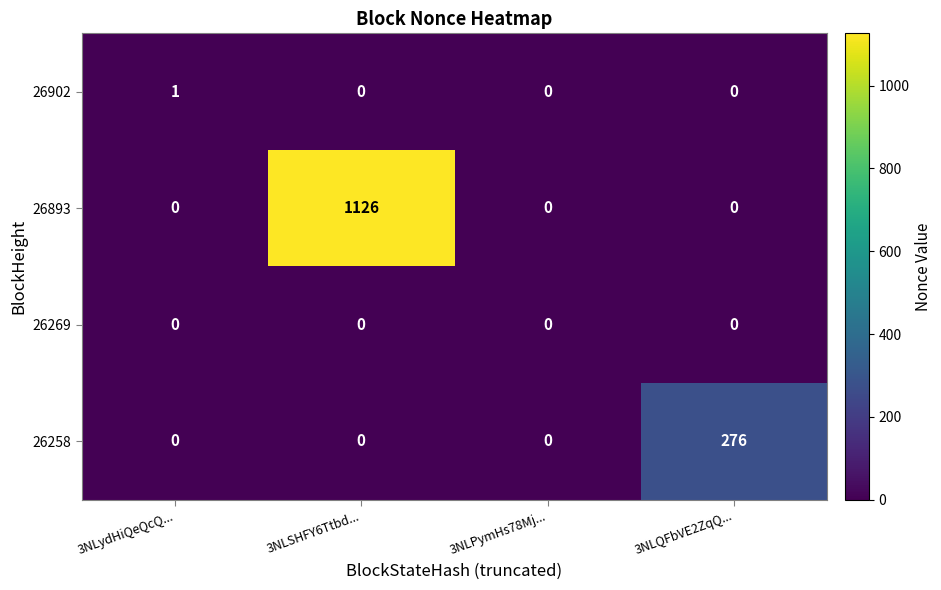

Count the 26258 values in the range 0 to 276.

4